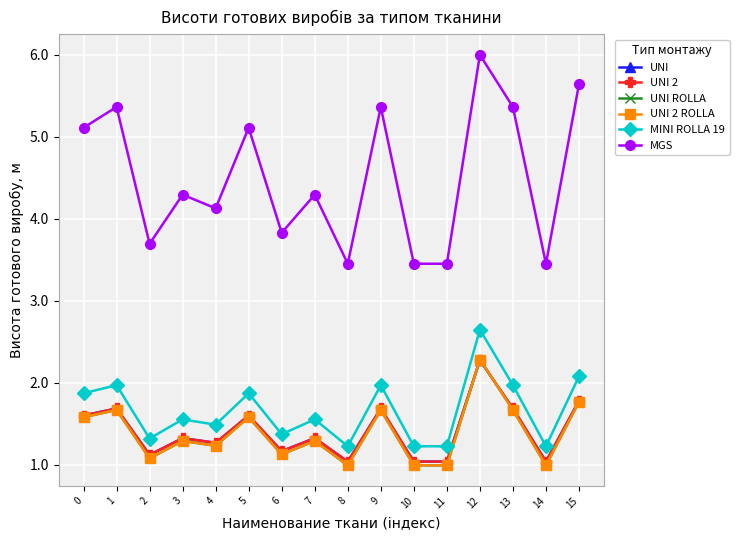

At 12, list the series in order from largest to smallest.

MGS, MINI ROLLA 19, UNI ROLLA, UNI 2 ROLLA, UNI, UNI 2